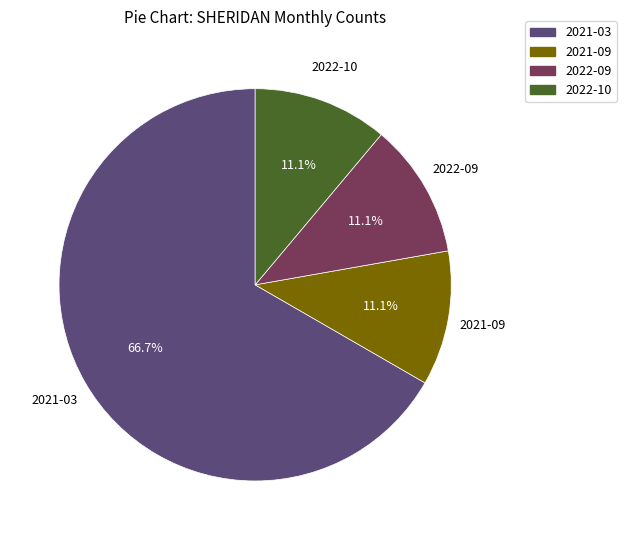

Combined, do 2022-09 and 2021-03 account for over 50%?

Yes